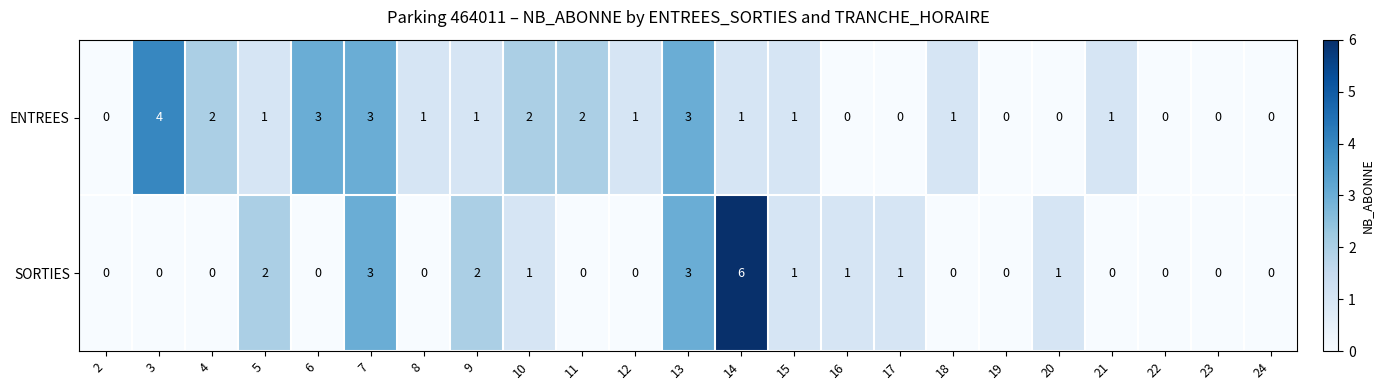

How many values in the SORTIES series exceed 0?

10